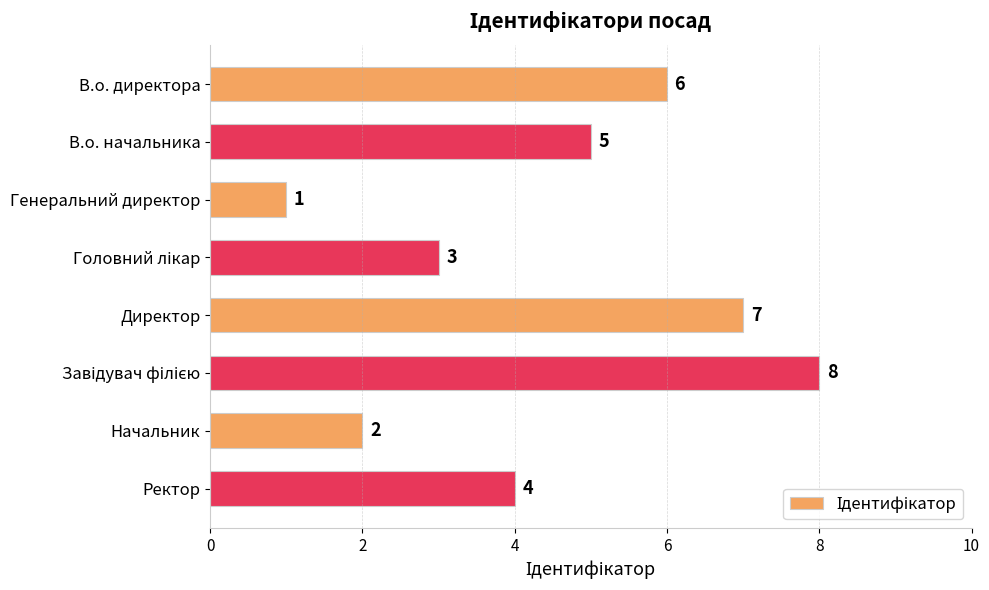

Reading top to bottom, what are all the values shown in this chart?

6	5	1	3	7	8	2	4